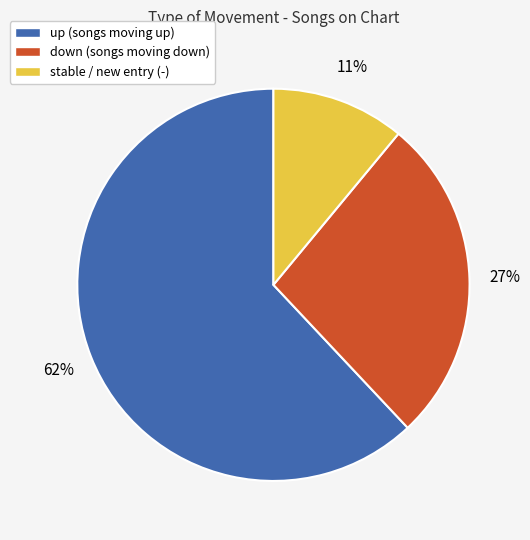

Count the number of slices in the pie.

3